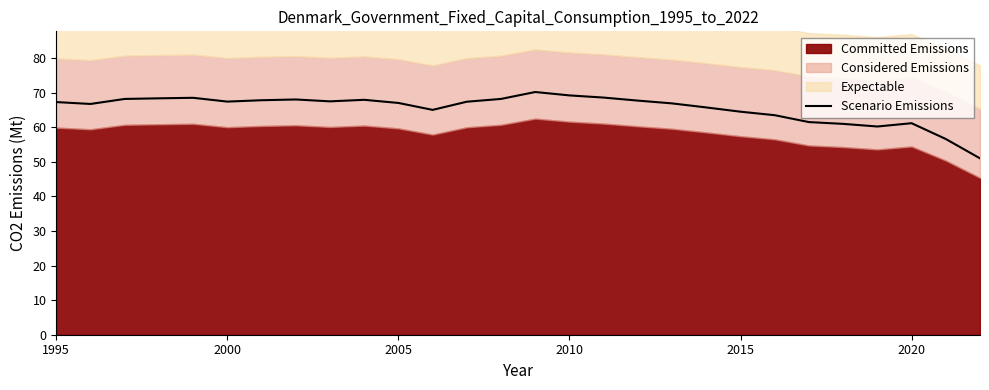

What is the sum of all values?

1833.4